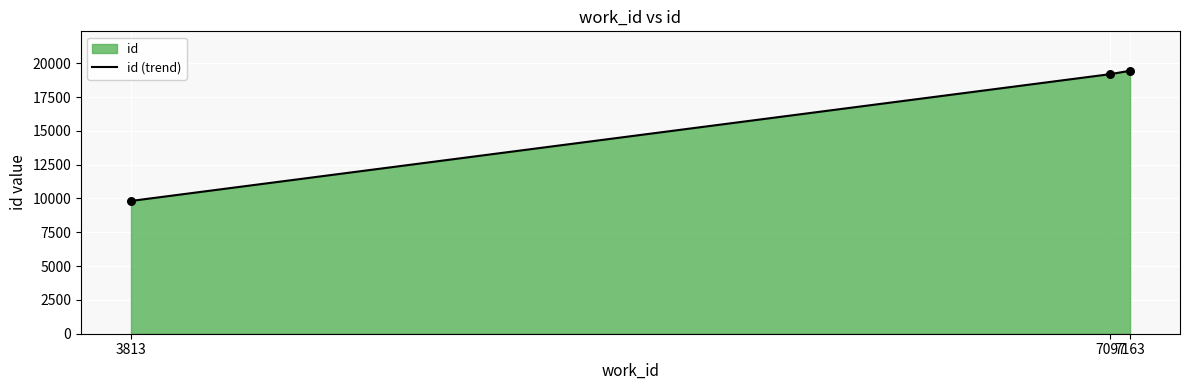

What is the ratio of the value at 3813 to the value at 7097?

0.5